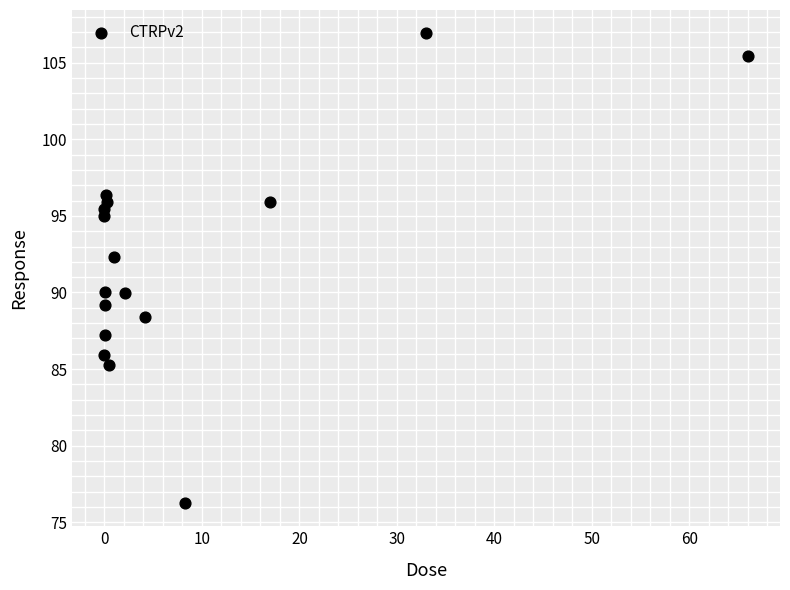

What is the range of X values (max minus min)?

66.0